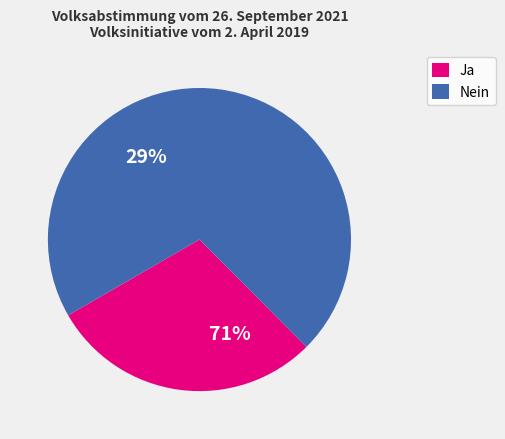

To the nearest percent, what is the difference between the Nein and Ja slice percentages?

42%